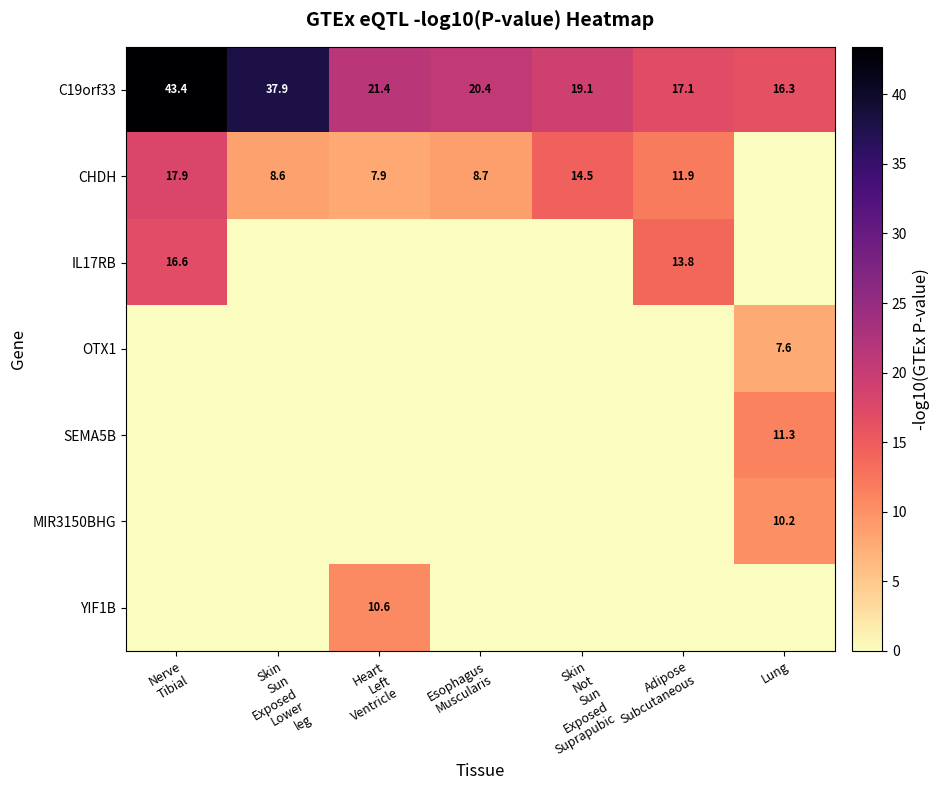

Rank the series by their maximum value, from highest to lowest.

C19orf33, CHDH, IL17RB, SEMA5B, YIF1B, MIR3150BHG, OTX1